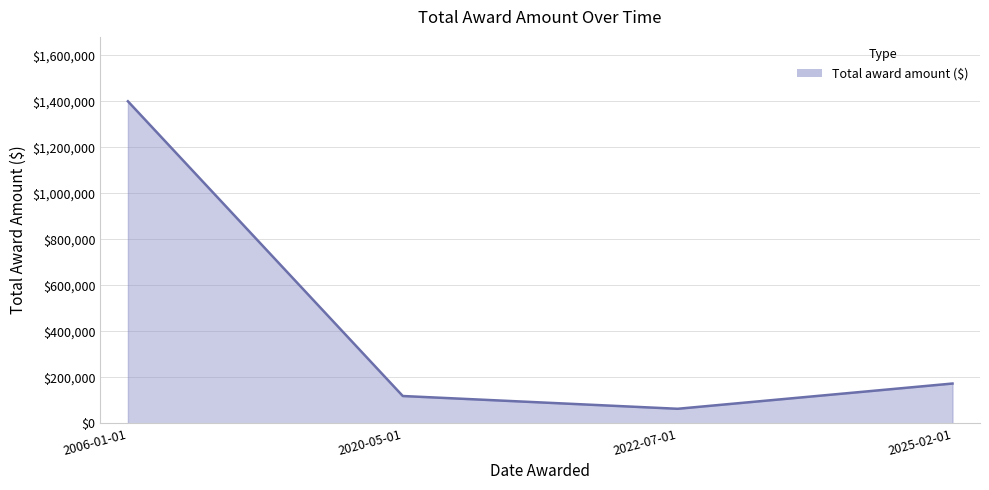

What is the ratio of the value at 2006-01-01 to the value at 2022-07-01?

22.2